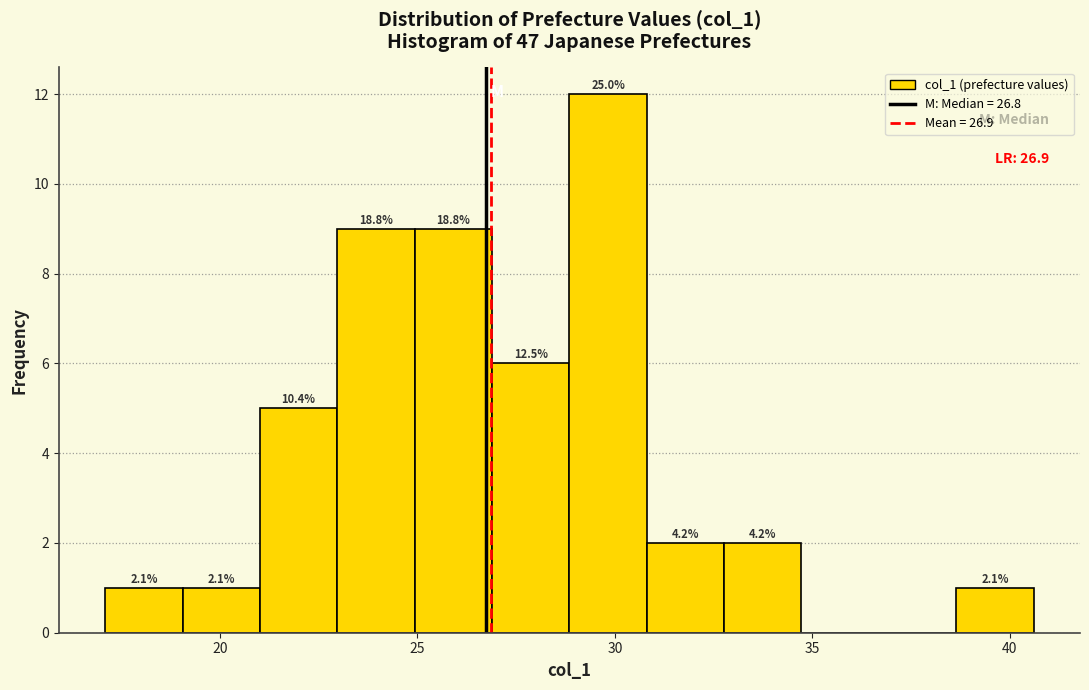

Around what value on the x-axis is the tallest bar? Give the approximate position of its centre, as read against the axis.

30.0